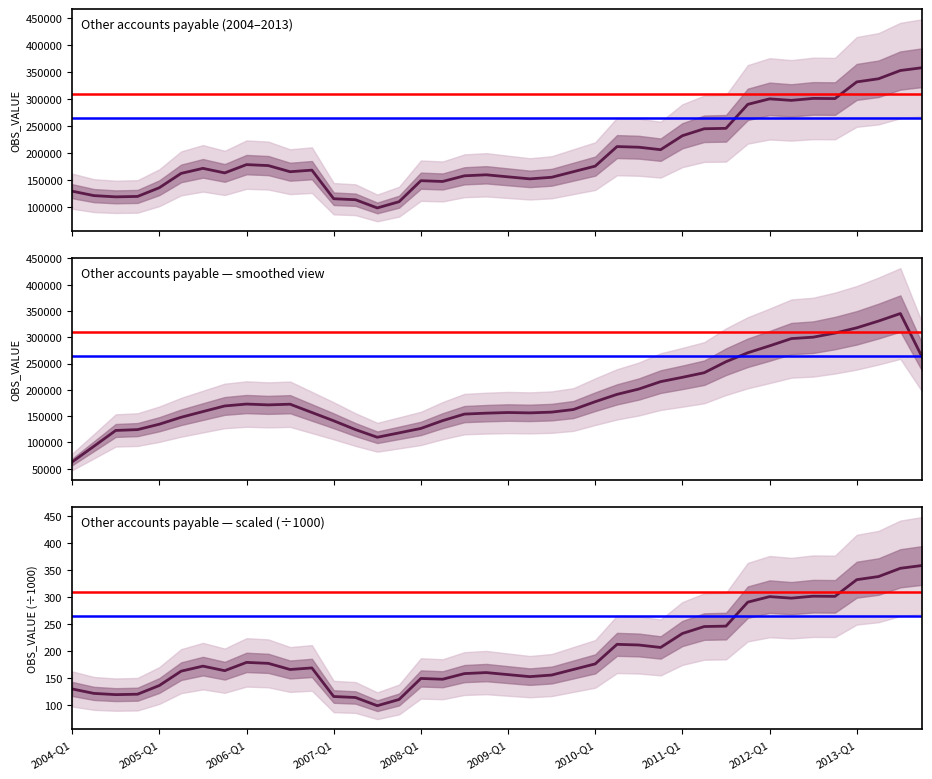

Which has a higher value, 2008-Q1 or 2009-Q3?

2009-Q3